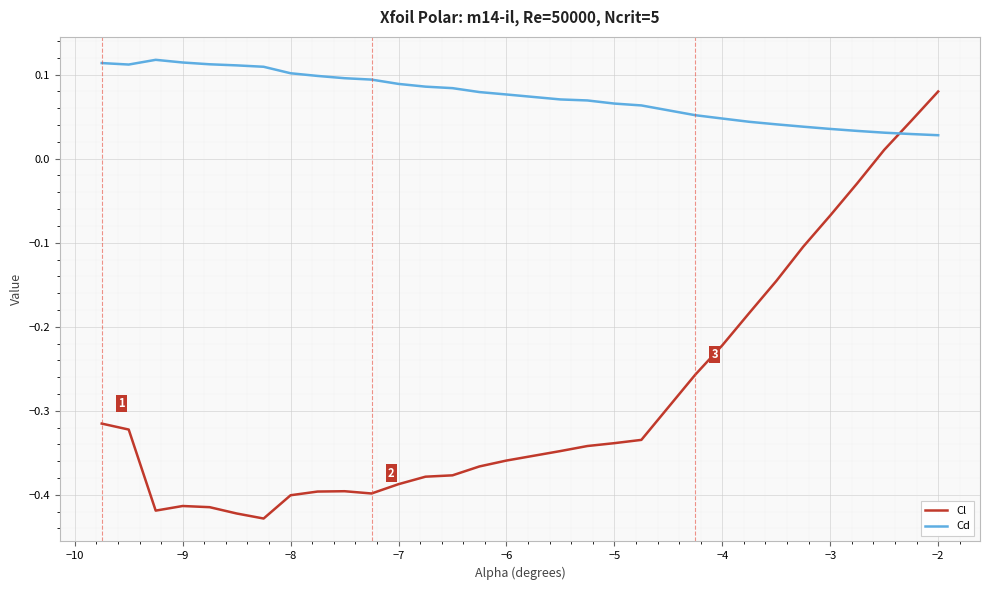

How many lines are shown in the chart?

2